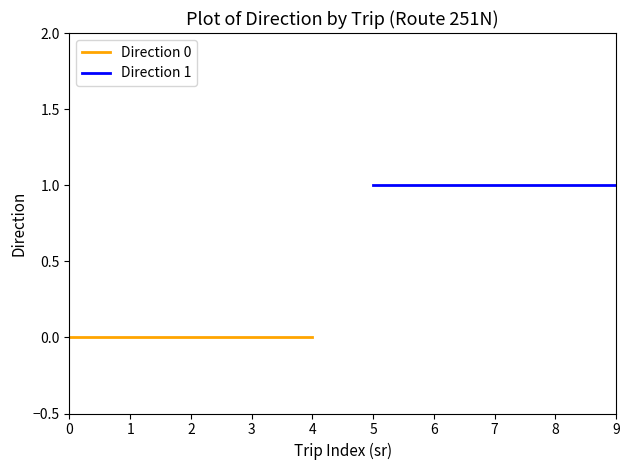

Rank the series by their average value, from lowest to highest.

Direction 0, Direction 1